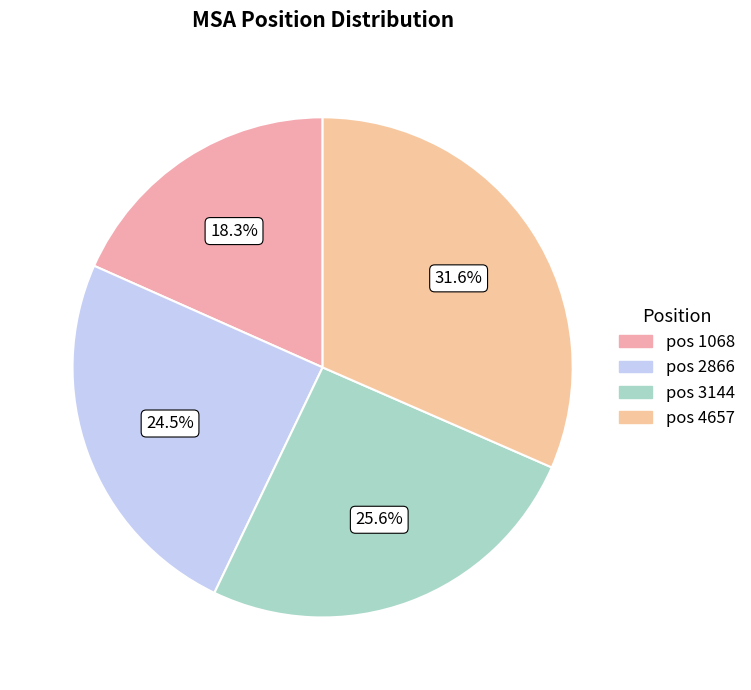

Which category has the biggest portion of the pie?

pos 4657